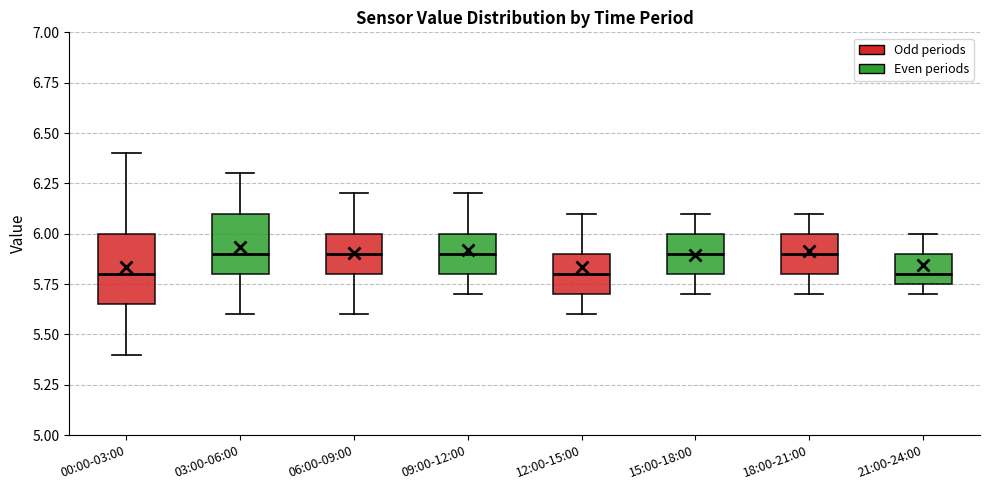

Where does the upper whisker of the box for 18:00-21:00 end on the y-axis? The values are not printed on the chart, so give them approximately, as read against the axis.

6.10